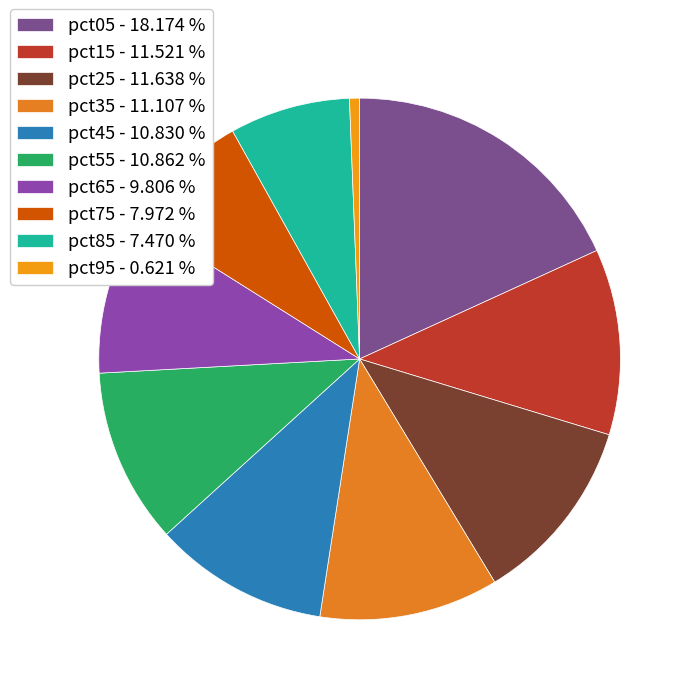

To the nearest percent, what is the average slice percentage?

10%